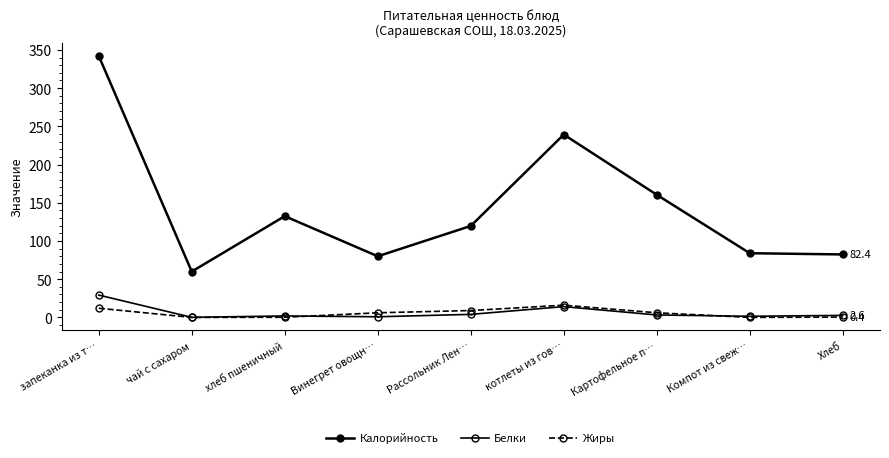

List the series in order of their peak value, highest first.

Калорийность, Белки, Жиры